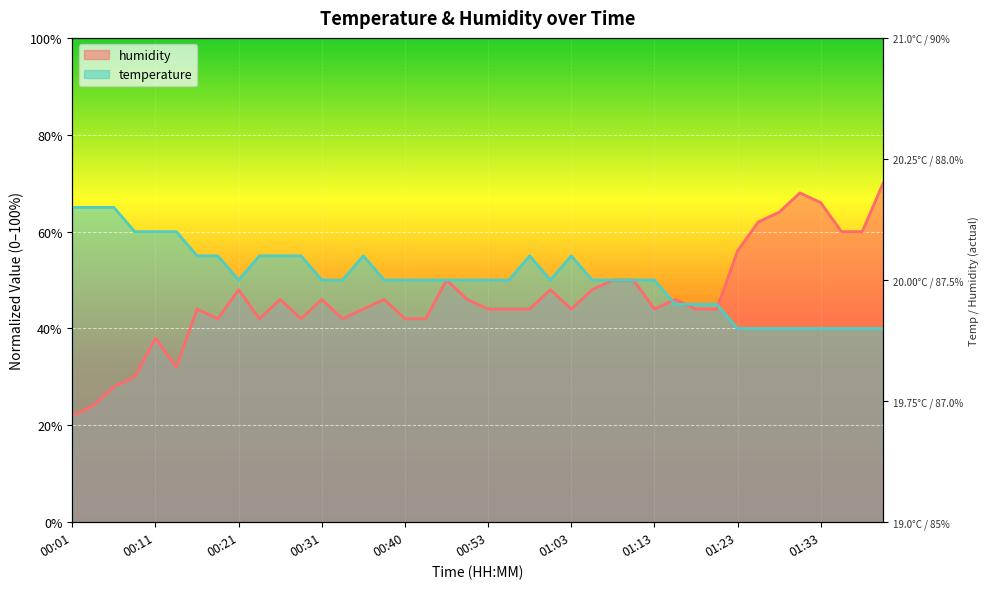

At which category does temperature reach its first local valley?

00:21